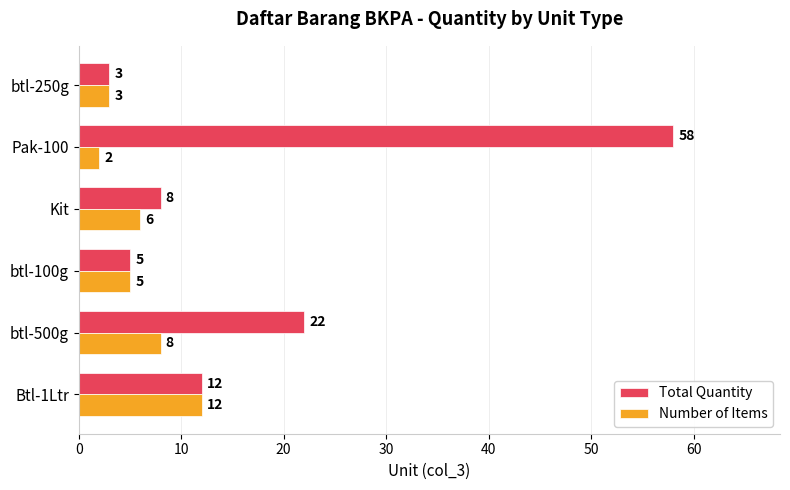

The value of Number of Items at Pak-100 is 2. True or false?

True